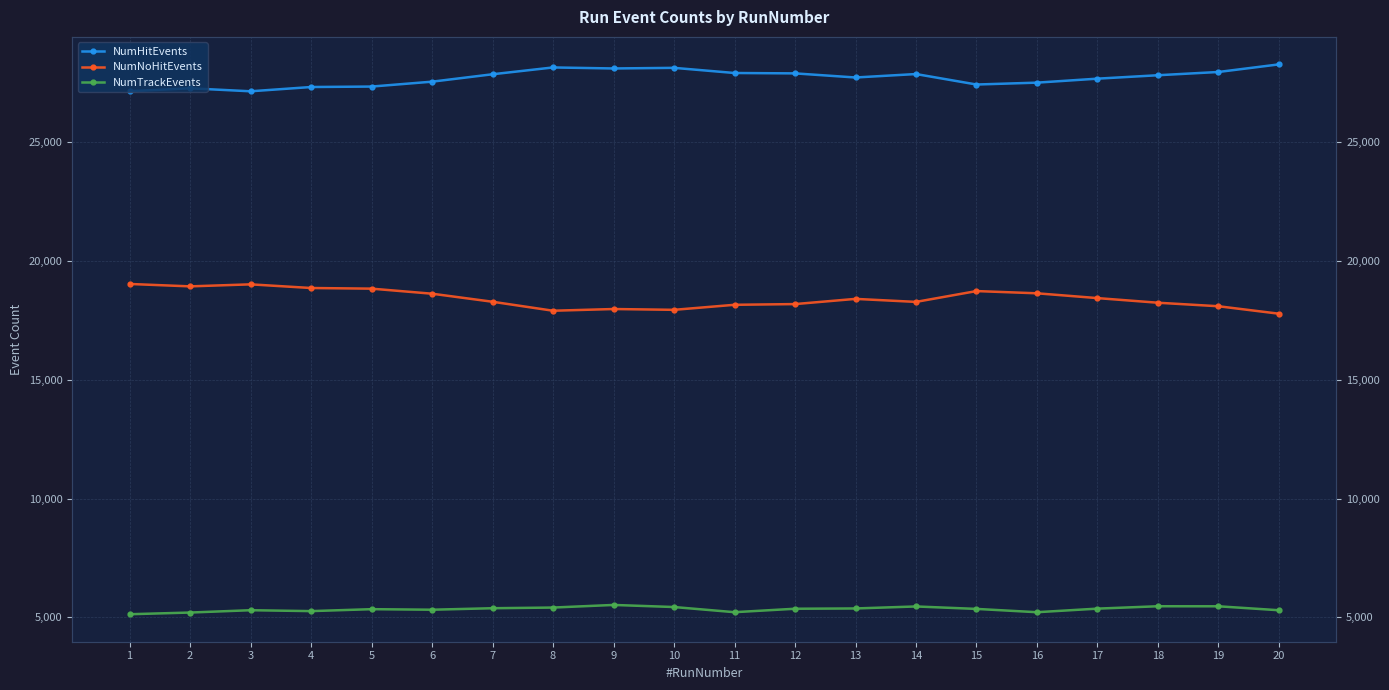

What is the average value of the NumTrackEvents series?

5344